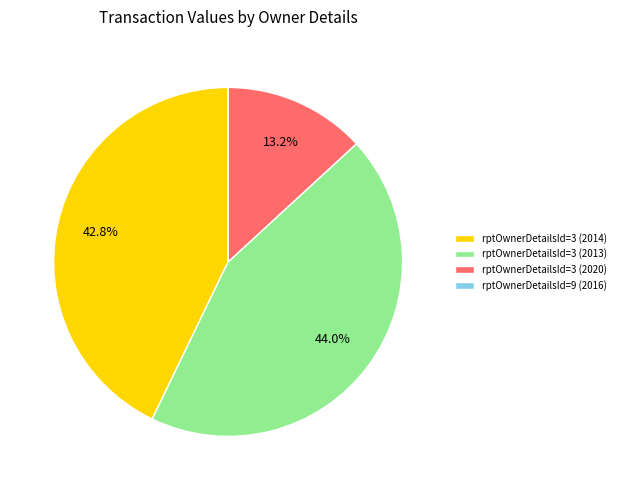

To the nearest percent, what is the difference between the rptOwnerDetailsId=3 (2020) and rptOwnerDetailsId=3 (2013) slice percentages?

31%